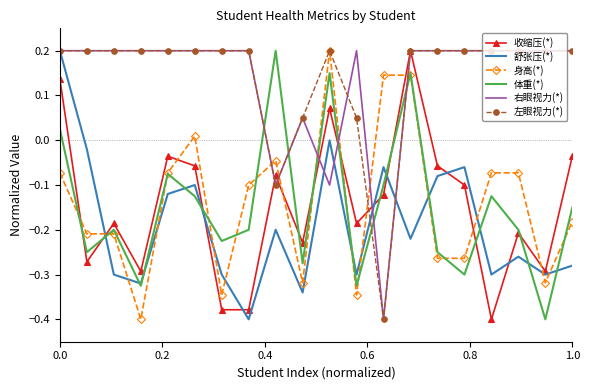

How many intersections are there between 身高(*) and 右眼视力(*)?

6